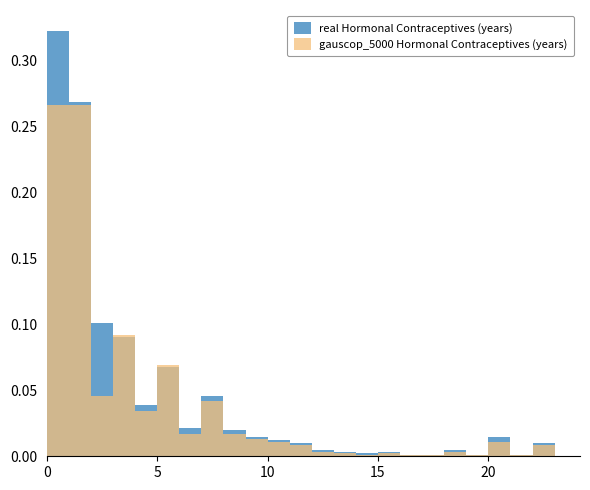

Rank the series by their average value, from lowest to highest.

gauscop_5000 Hormonal Contraceptives (years), real Hormonal Contraceptives (years)